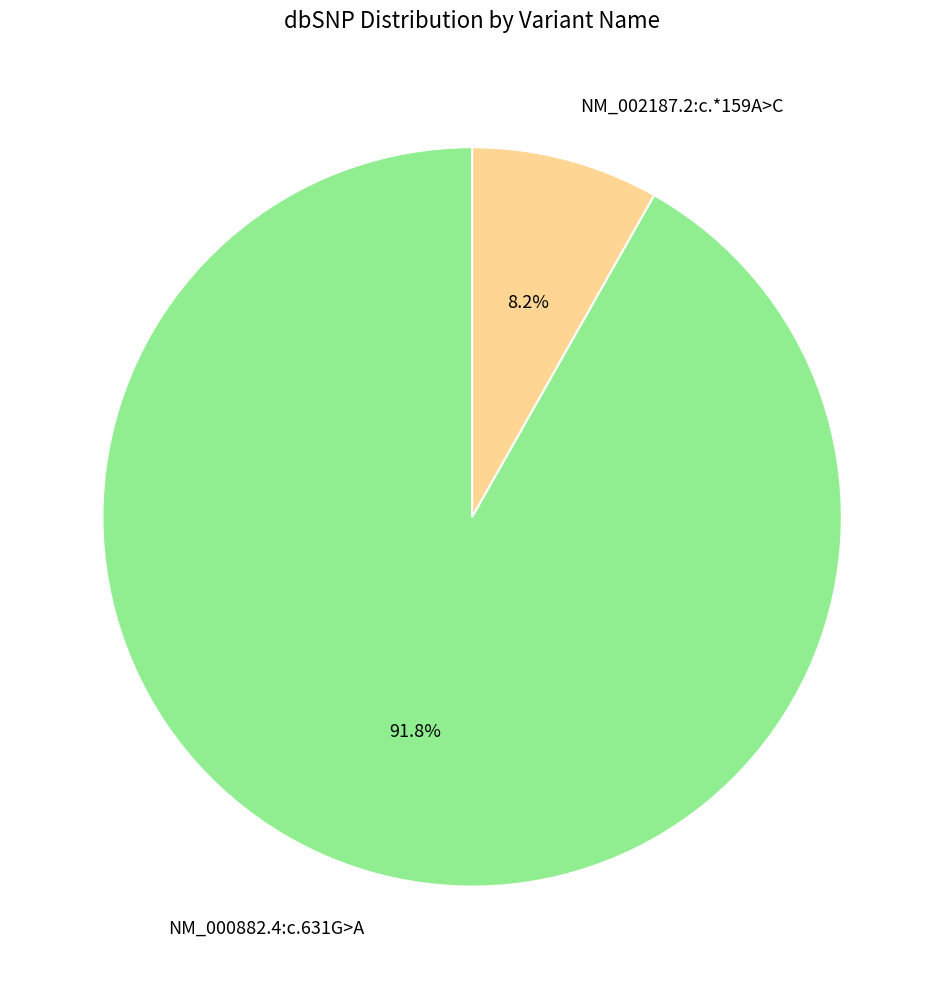

What is the ratio of the value at NM_000882.4:c.631G>A to the value at NM_002187.2:c.*159A>C?

11.2